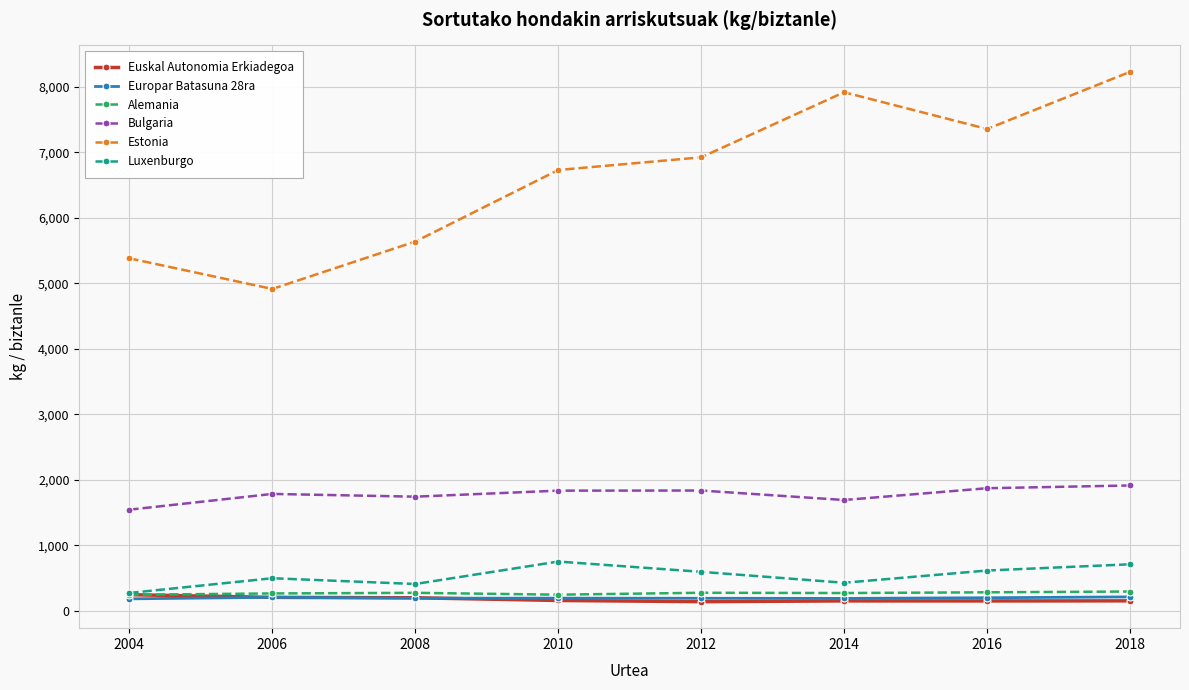

Which series has the largest total across all categories?

Estonia